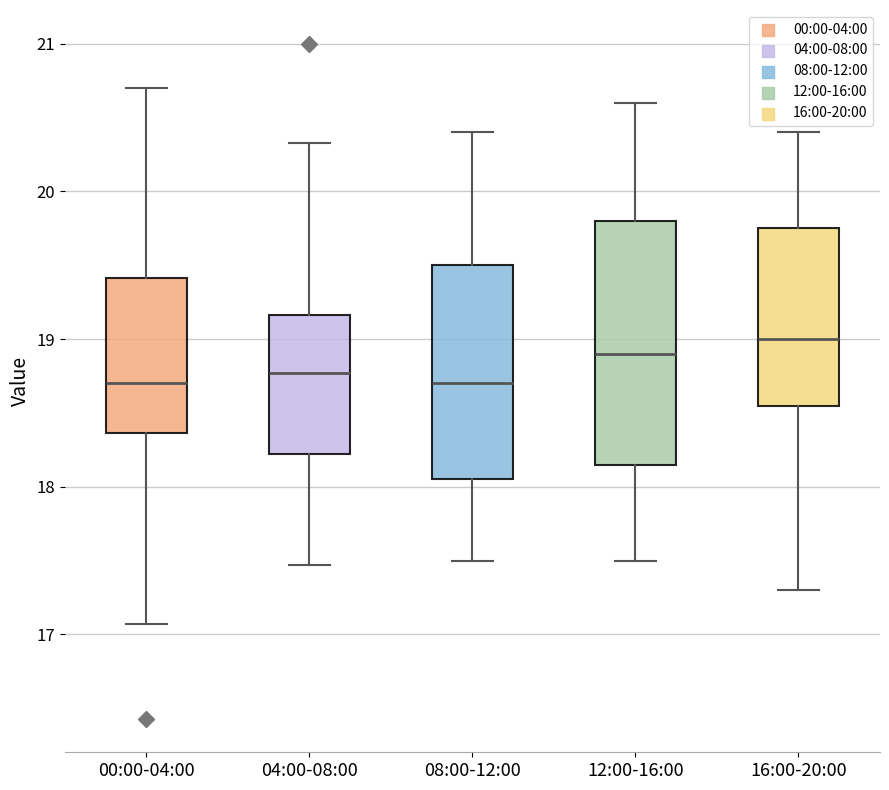

Which box is the tallest, from its lower edge to its upper edge?

12:00-16:00